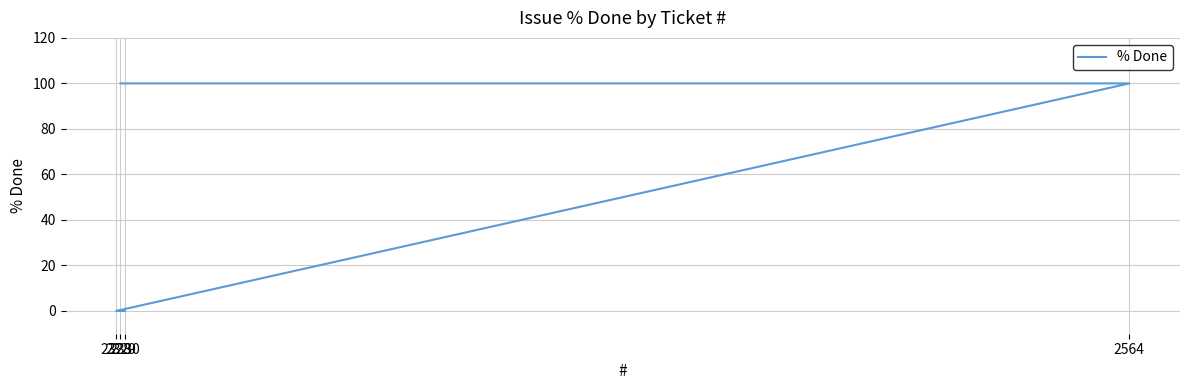

List the labels in order of value, smallest first.

2328, 2330, 2329, 2564